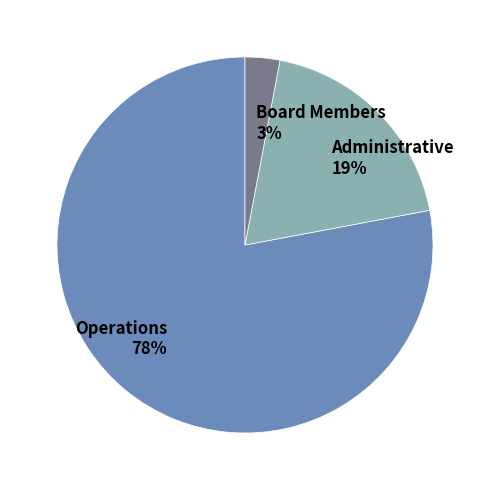

Rank the categories by value from highest to lowest.

Operations, Administrative, Board Members